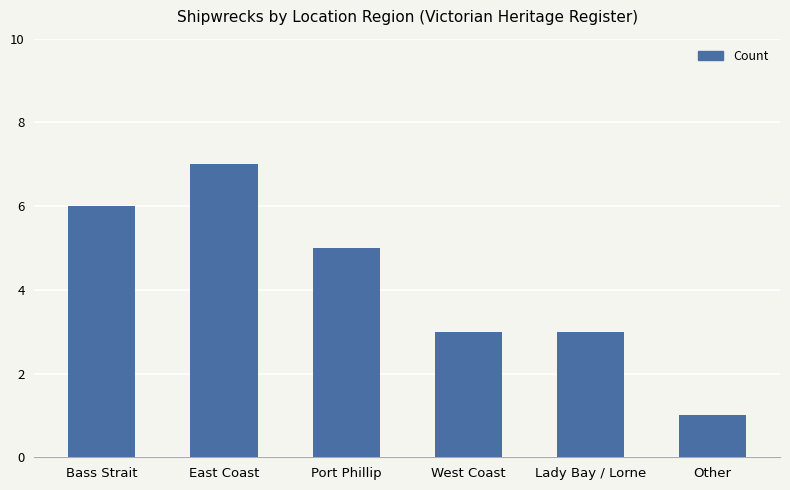

What is the label of the 1st bar from the left?

Bass Strait